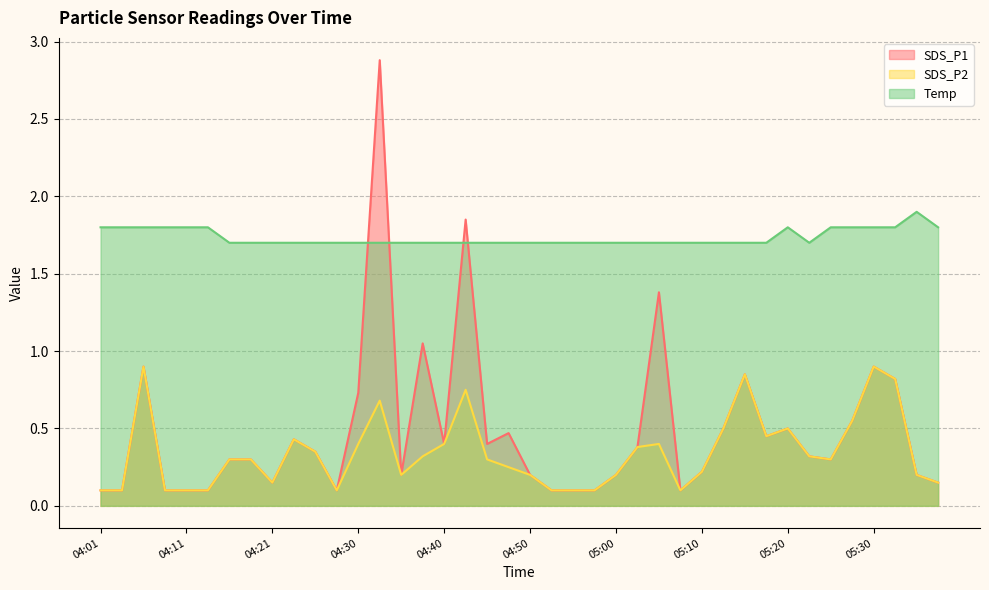

What is the sum of the SDS_P1 values at 04:48 and 05:32?

1.3